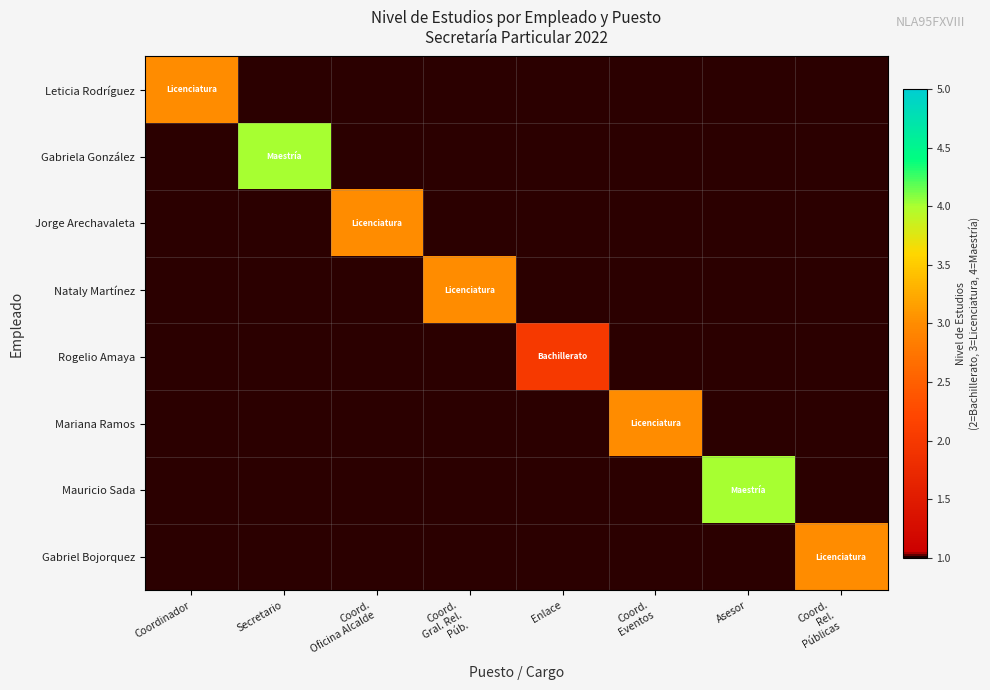

Reading left to right, what are all the values shown in this chart?

Leticia Rodríguez: Coordinador=3	Secretario=0	Coord.
Oficina Alcalde=0	Coord.
Gral. Rel.
Púb.=0	Enlace=0	Coord.
Eventos=0	Asesor=0	Coord.
Rel.
Públicas=0
Gabriela González: Coordinador=0	Secretario=4	Coord.
Oficina Alcalde=0	Coord.
Gral. Rel.
Púb.=0	Enlace=0	Coord.
Eventos=0	Asesor=0	Coord.
Rel.
Públicas=0
Jorge Arechavaleta: Coordinador=0	Secretario=0	Coord.
Oficina Alcalde=3	Coord.
Gral. Rel.
Púb.=0	Enlace=0	Coord.
Eventos=0	Asesor=0	Coord.
Rel.
Públicas=0
Nataly Martínez: Coordinador=0	Secretario=0	Coord.
Oficina Alcalde=0	Coord.
Gral. Rel.
Púb.=3	Enlace=0	Coord.
Eventos=0	Asesor=0	Coord.
Rel.
Públicas=0
Rogelio Amaya: Coordinador=0	Secretario=0	Coord.
Oficina Alcalde=0	Coord.
Gral. Rel.
Púb.=0	Enlace=2	Coord.
Eventos=0	Asesor=0	Coord.
Rel.
Públicas=0
Mariana Ramos: Coordinador=0	Secretario=0	Coord.
Oficina Alcalde=0	Coord.
Gral. Rel.
Púb.=0	Enlace=0	Coord.
Eventos=3	Asesor=0	Coord.
Rel.
Públicas=0
Mauricio Sada: Coordinador=0	Secretario=0	Coord.
Oficina Alcalde=0	Coord.
Gral. Rel.
Púb.=0	Enlace=0	Coord.
Eventos=0	Asesor=4	Coord.
Rel.
Públicas=0
Gabriel Bojorquez: Coordinador=0	Secretario=0	Coord.
Oficina Alcalde=0	Coord.
Gral. Rel.
Púb.=0	Enlace=0	Coord.
Eventos=0	Asesor=0	Coord.
Rel.
Públicas=3